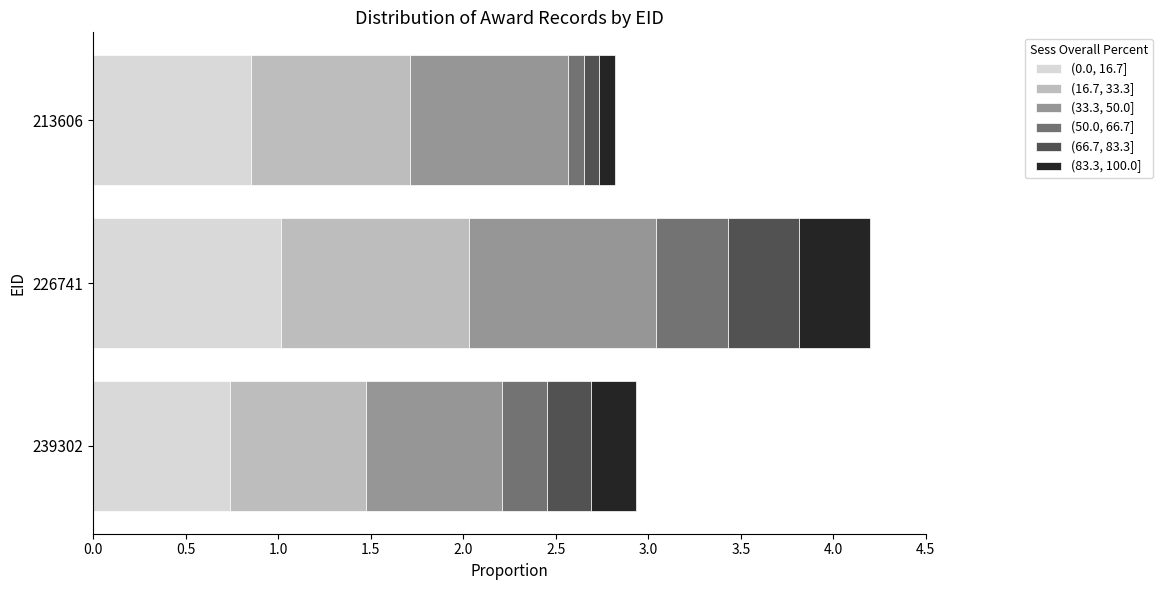

What is the total value across all series at 226741?

4.2